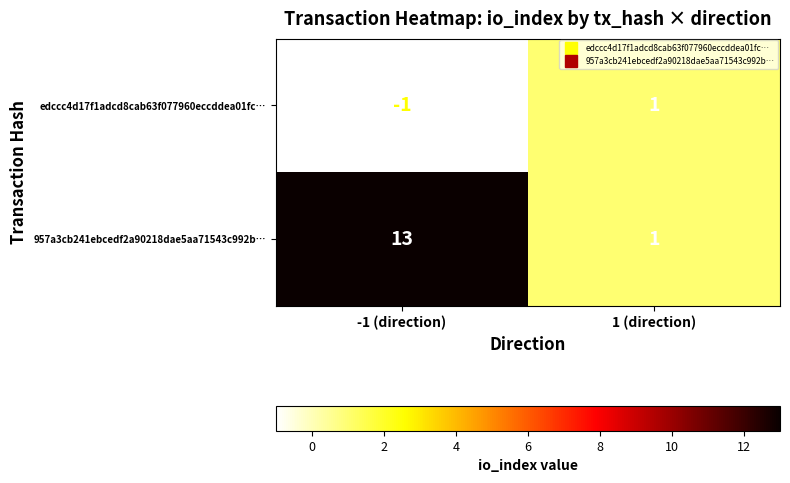

How many series are shown in this chart?

2